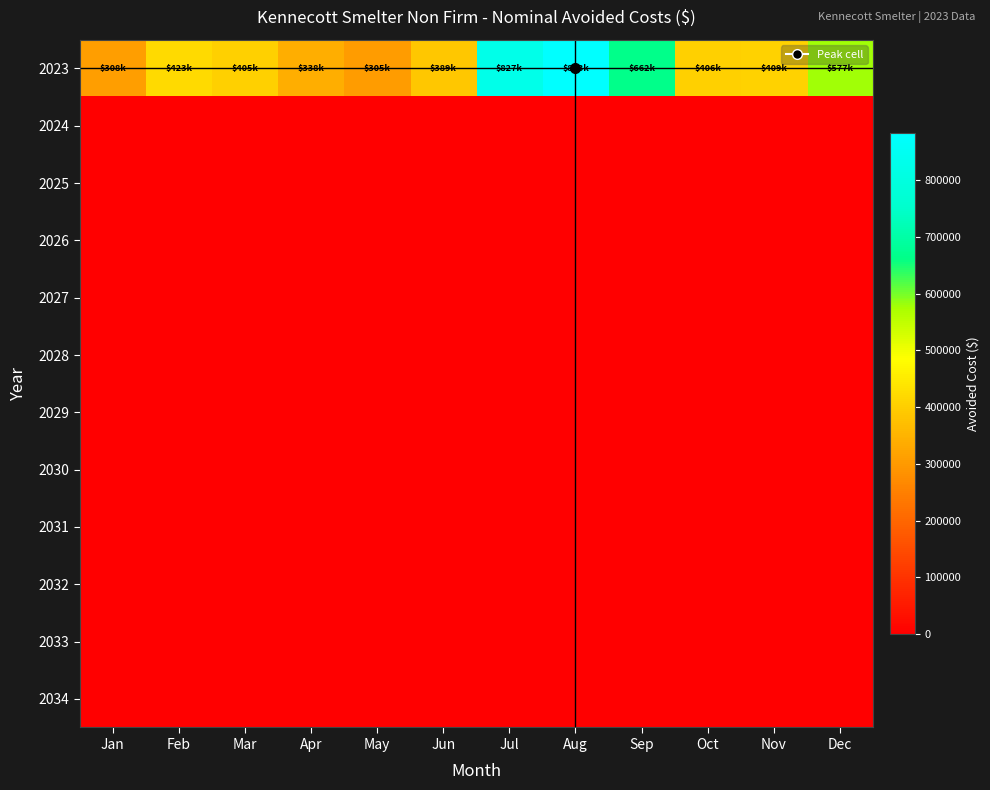

At how many categories does at least one series exceed 180507?

12